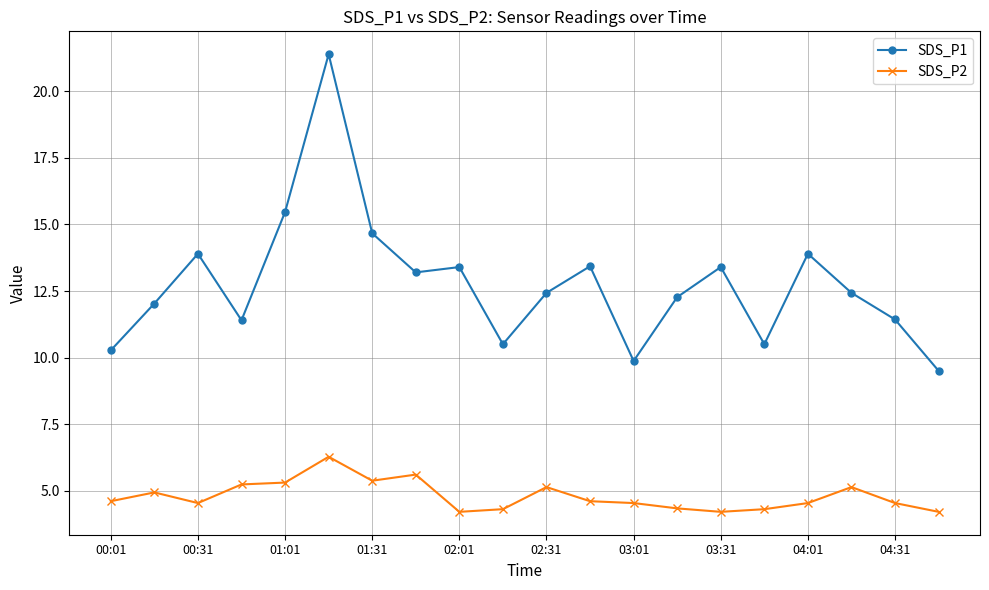

What is the sum of all SDS_P2 values?

95.8